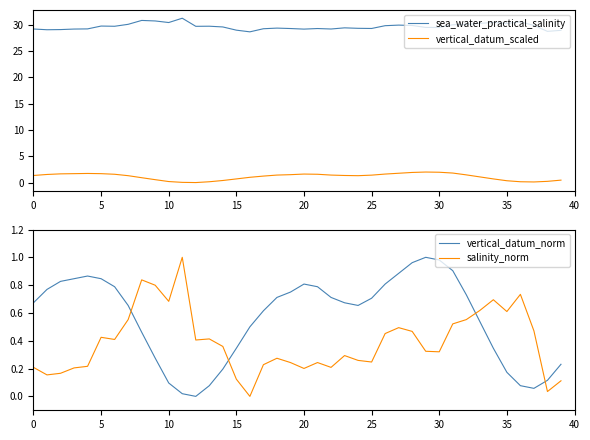

How many values in the vertical_datum_scaled series exceed 1?

25